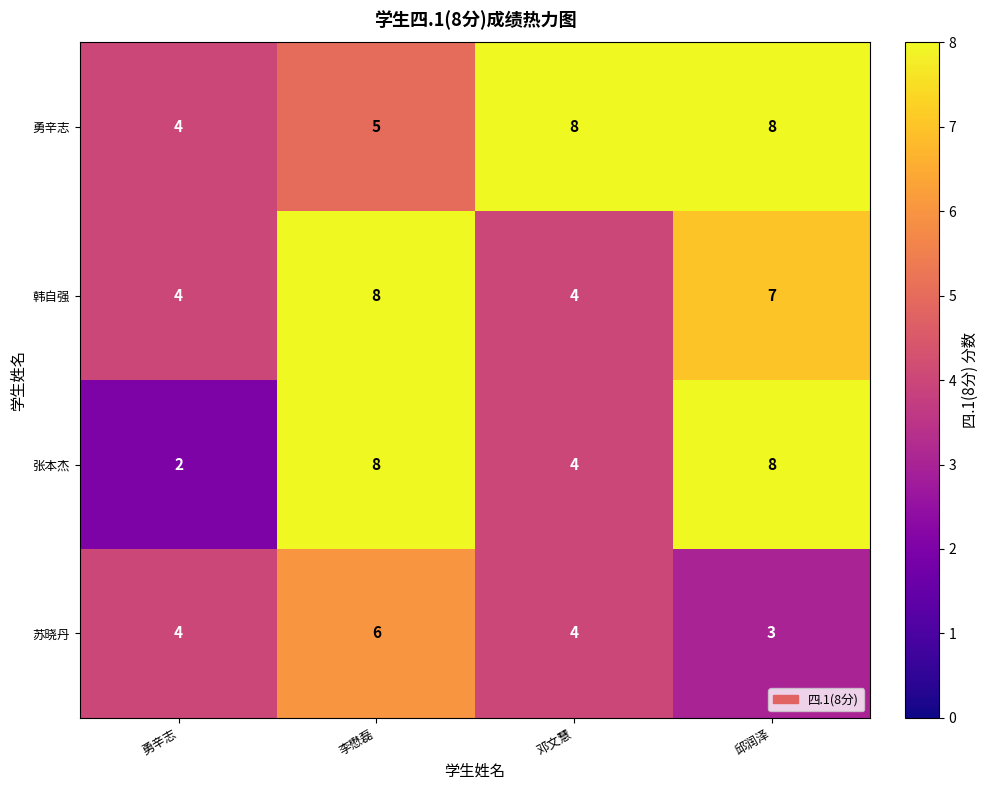

At which category is the sum across all series the highest?

李懋磊